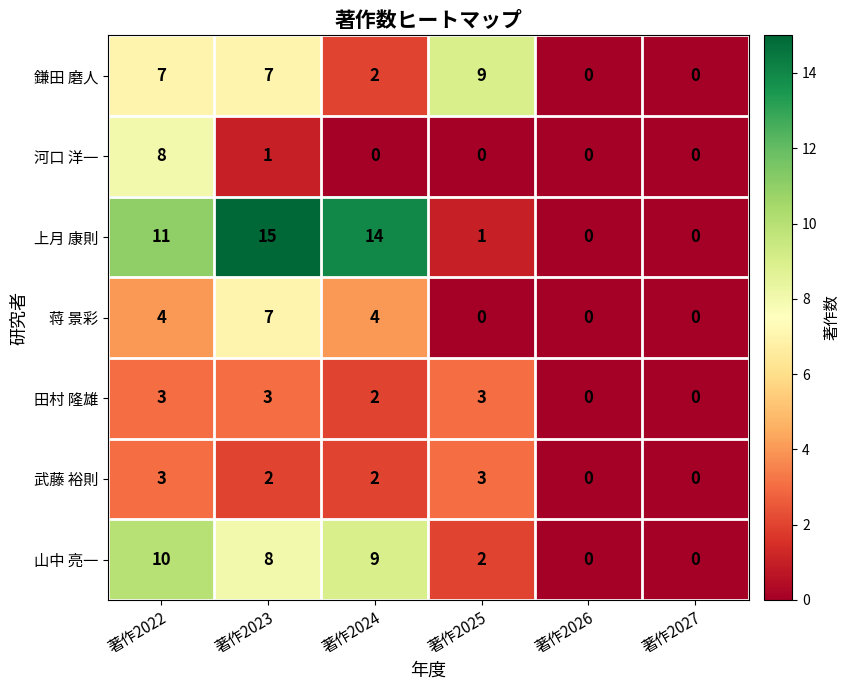

Which series has the largest total across all categories?

上月 康則